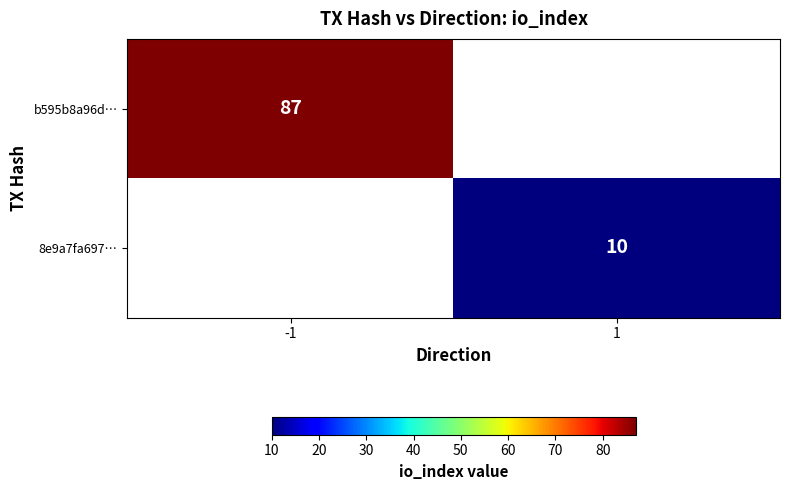

At how many categories does at least one series exceed 73?

1